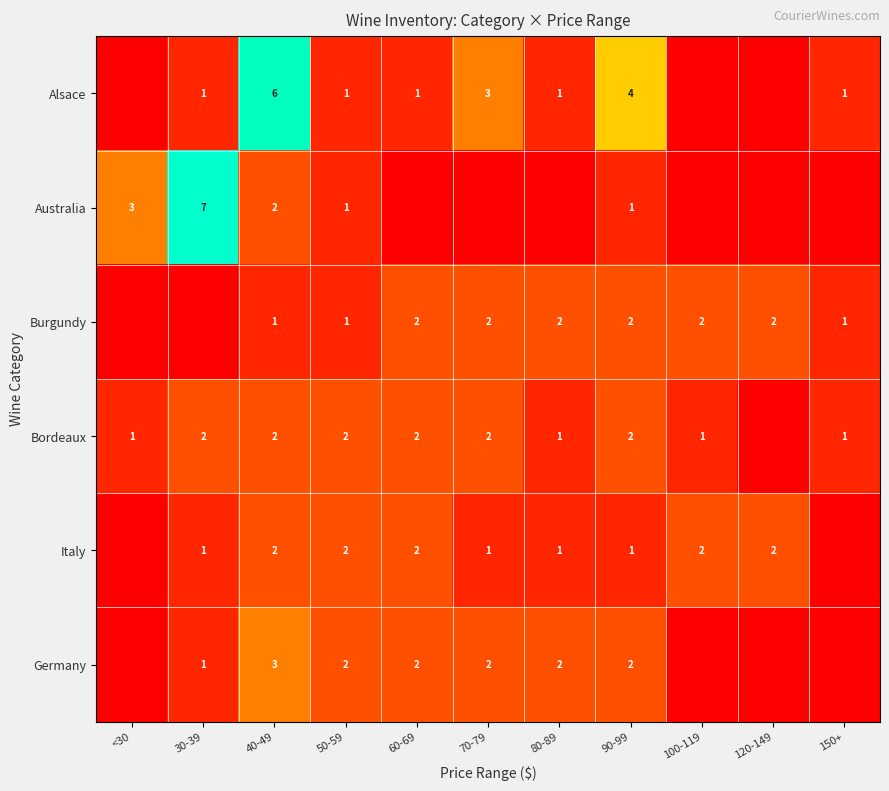

At how many categories does at least one series exceed 0?

11